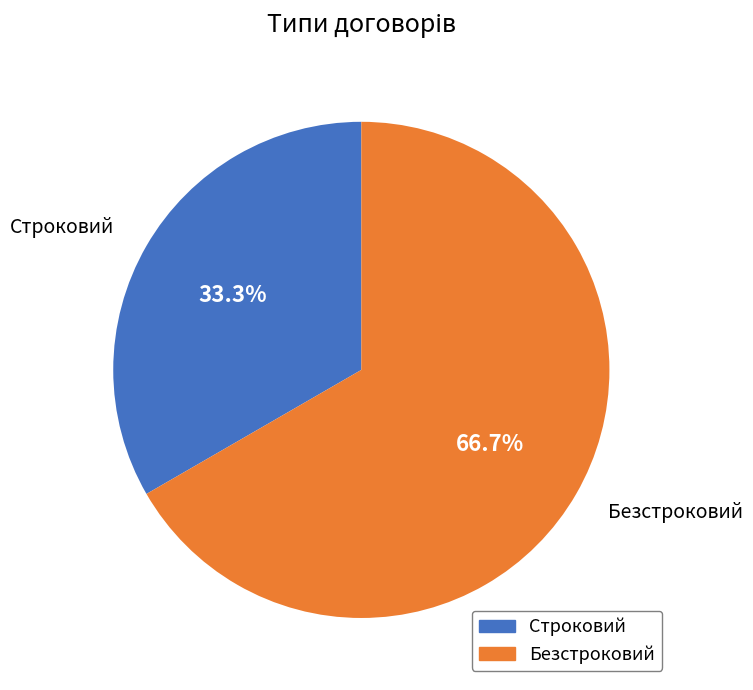

To the nearest percent, what portion does Строковий represent?

33%